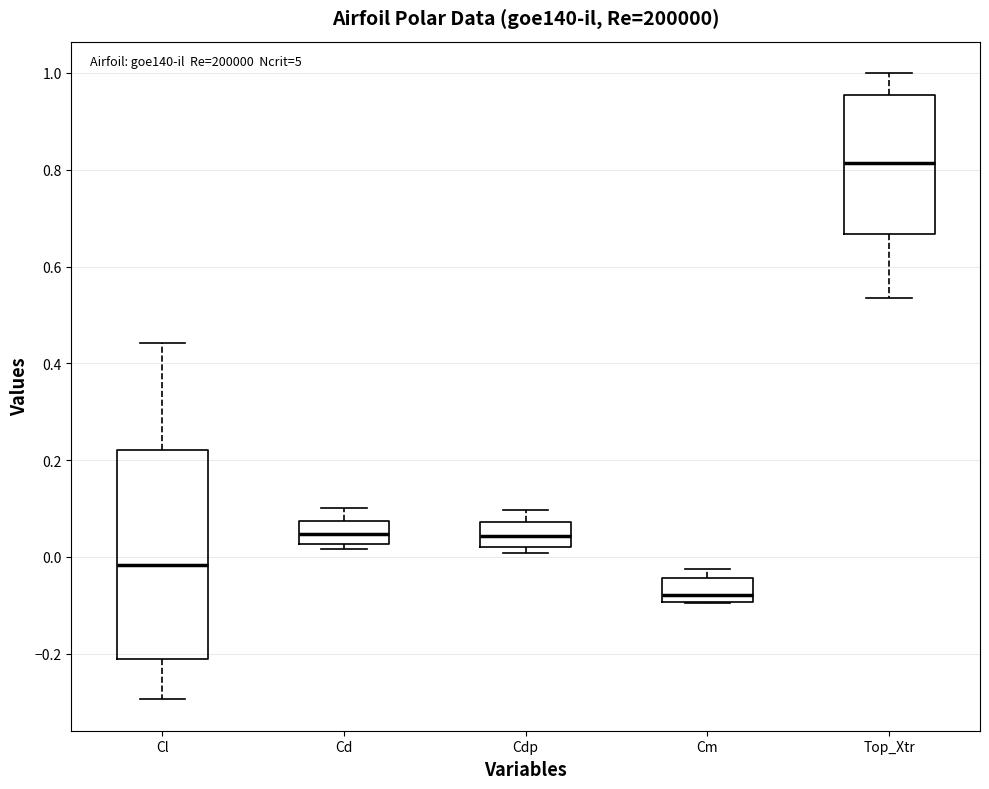

Reading left to right, read every box against the y-axis: the position of its median line, the range the box covers, and the ends of its whiskers. The values are not printed on the chart, so give them approximately, as read against the axis.

Cl: median -0.02, box -0.20 to 0.22, whiskers -0.30 to 0.44
Cd: median 0.04, box 0.02 to 0.08, whiskers 0.02 (just below the box's lower edge) to 0.10
Cdp: median 0.04, box 0.02 to 0.08, whiskers 0.00 to 0.10
Cm: median -0.08, box -0.10 to -0.04, whiskers -0.10 to -0.02
Top_Xtr: median 0.82, box 0.66 to 0.96, whiskers 0.54 to 1.00